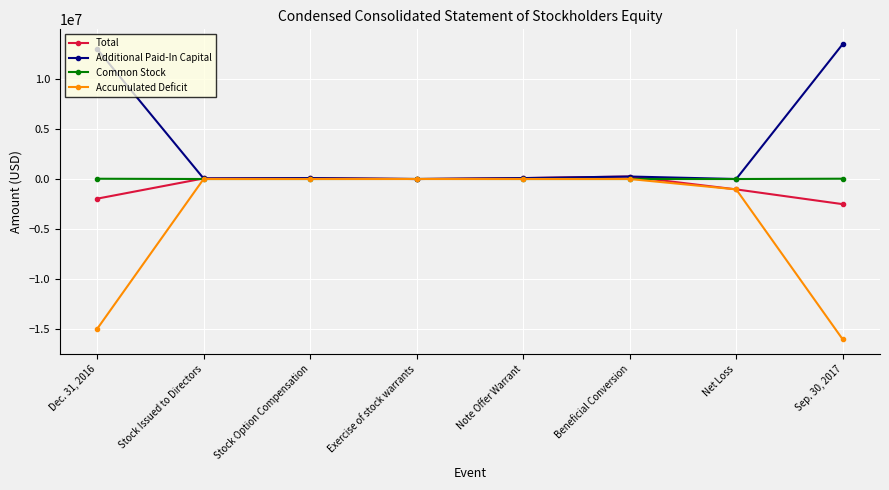

Between Beneficial Conversion and Sep. 30, 2017, which series saw the biggest shift?

Accumulated Deficit